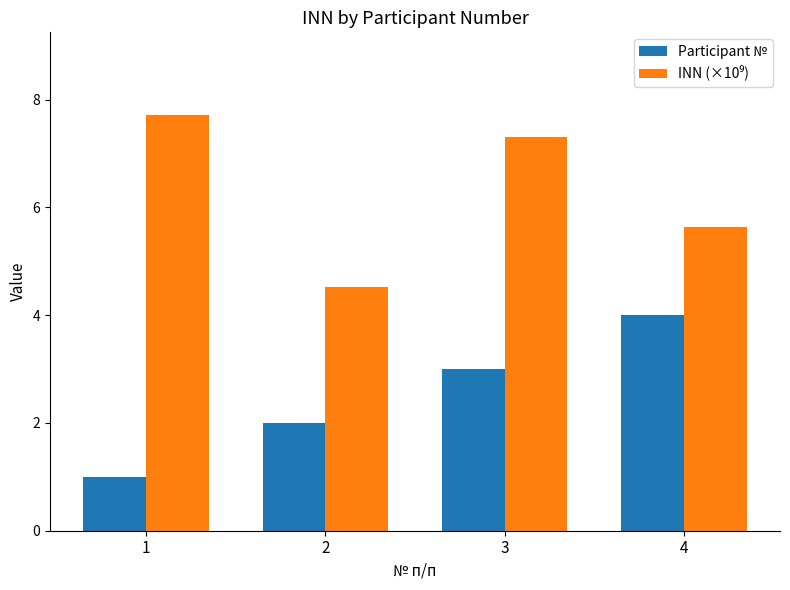

What is the sum of all Participant № values?

10.0